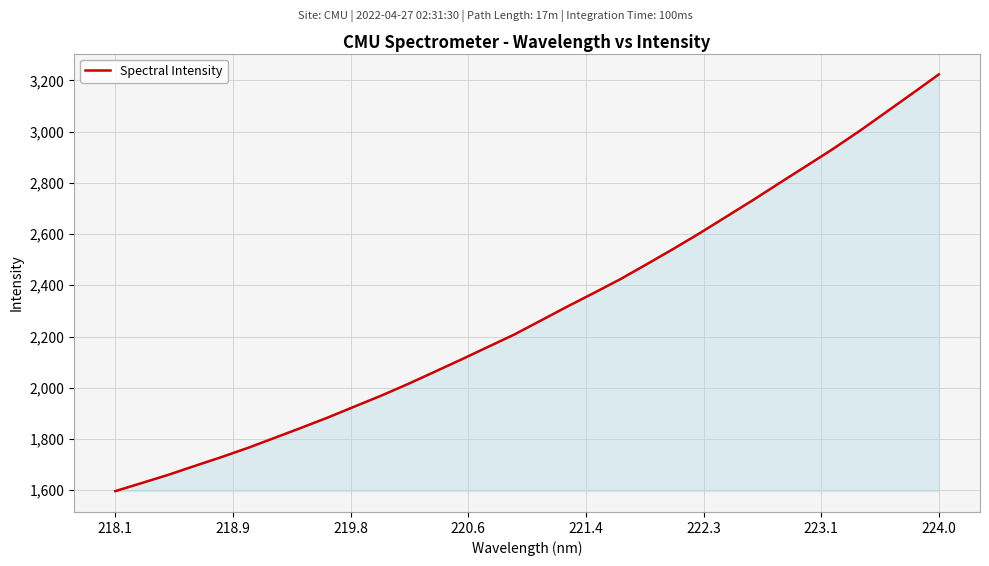

True or false: the data has more than 2 interior local peaks.

False